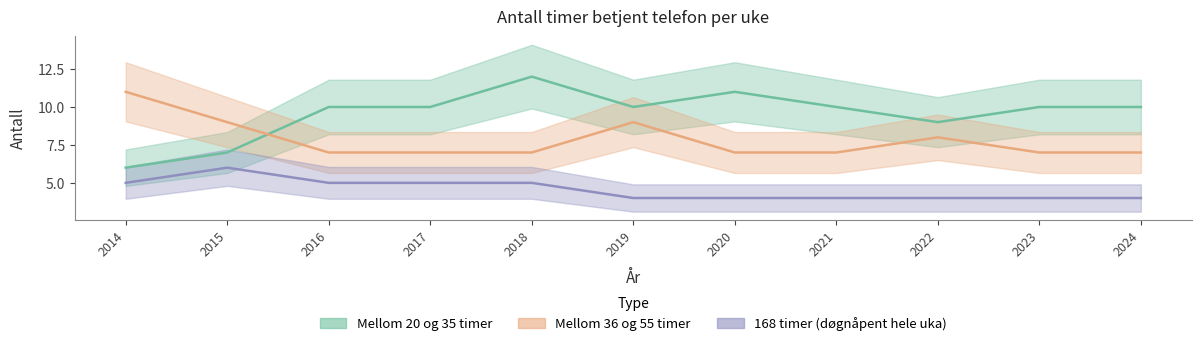

Rank the series by their average value, from highest to lowest.

Mellom 20 og 35 timer, Mellom 36 og 55 timer, 168 timer (døgnåpent hele uka)